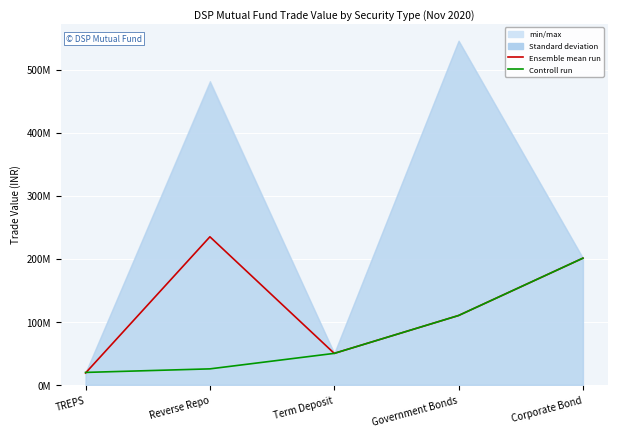

Rank the series by their average value, from highest to lowest.

Ensemble mean run, Controll run